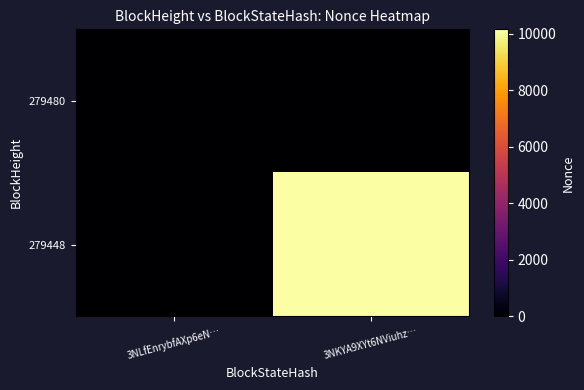

Which label corresponds to the largest value in the chart?

3NKYA9XYt6NViuhz…